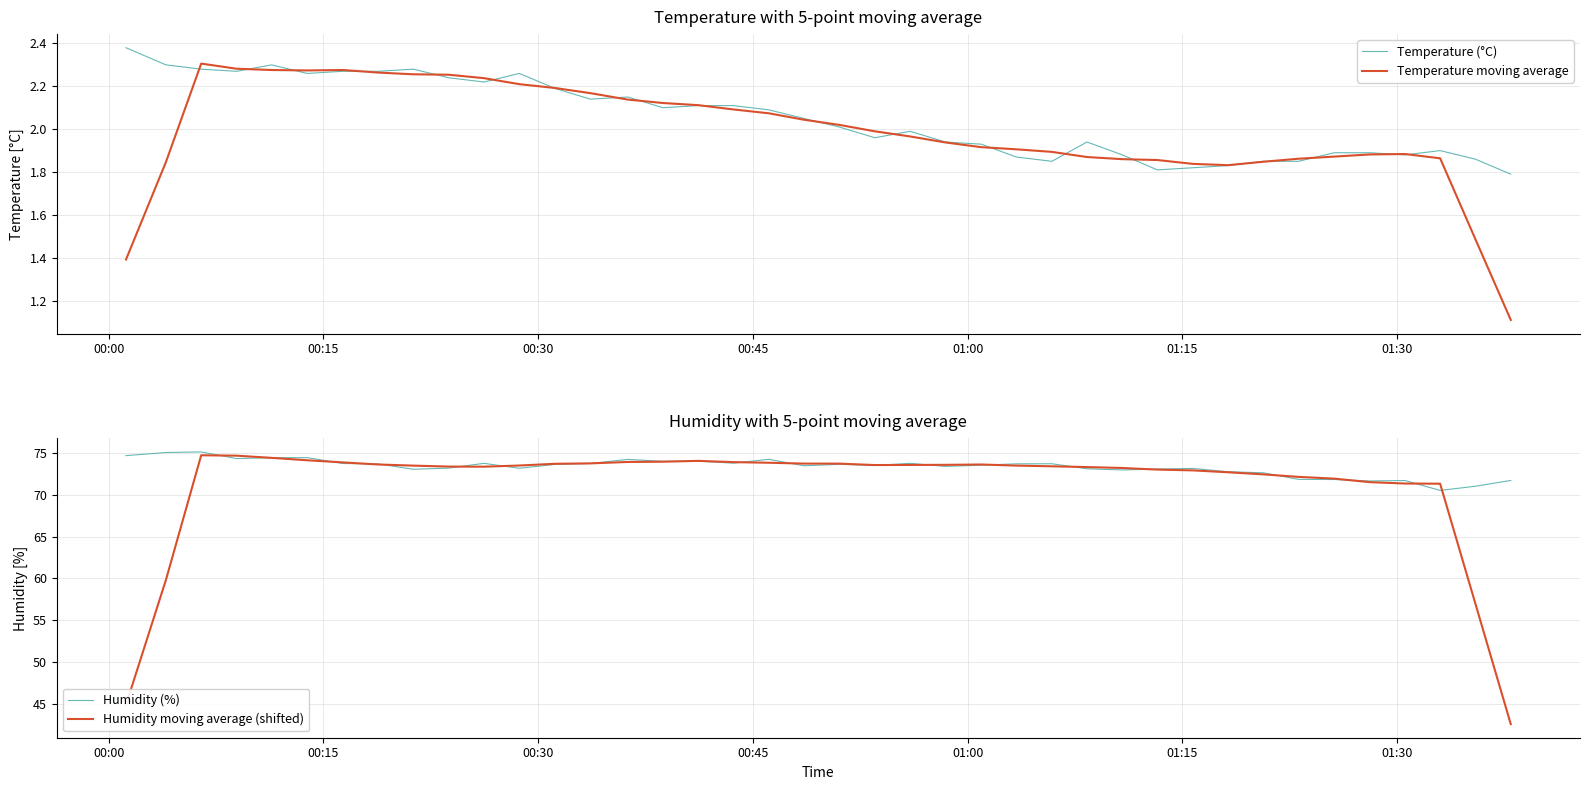

True or false: Temperature moving average has a value of 3.1 at 24.

False